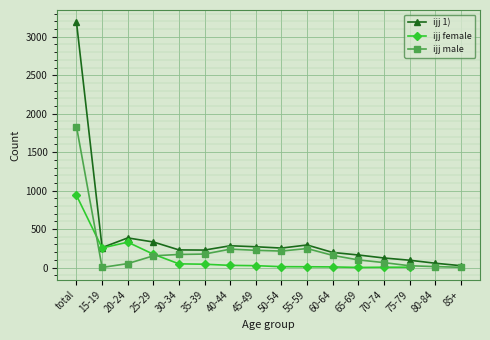

What is the difference between the ijj male values at 45-49 and 55-59?

23